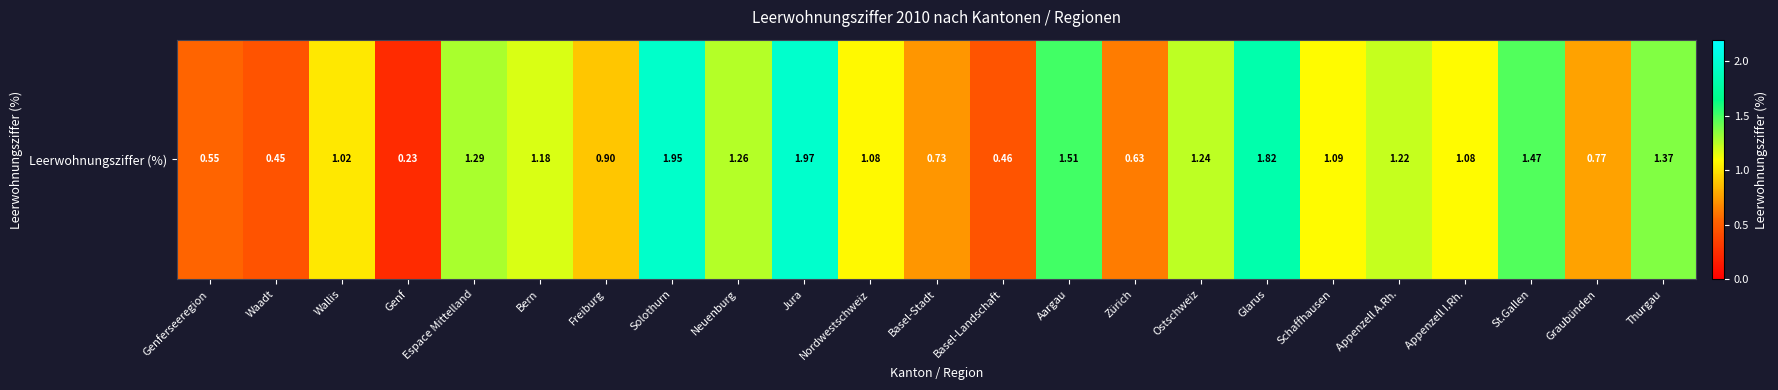

List the labels in order of value, largest first.

Jura, Solothurn, Glarus, Aargau, St.Gallen, Thurgau, Espace Mittelland, Neuenburg, Ostschweiz, Appenzell A.Rh., Bern, Schaffhausen, Appenzell I.Rh., Nordwestschweiz, Wallis, Freiburg, Graubünden, Basel-Stadt, Zürich, Genferseeregion, Basel-Landschaft, Waadt, Genf